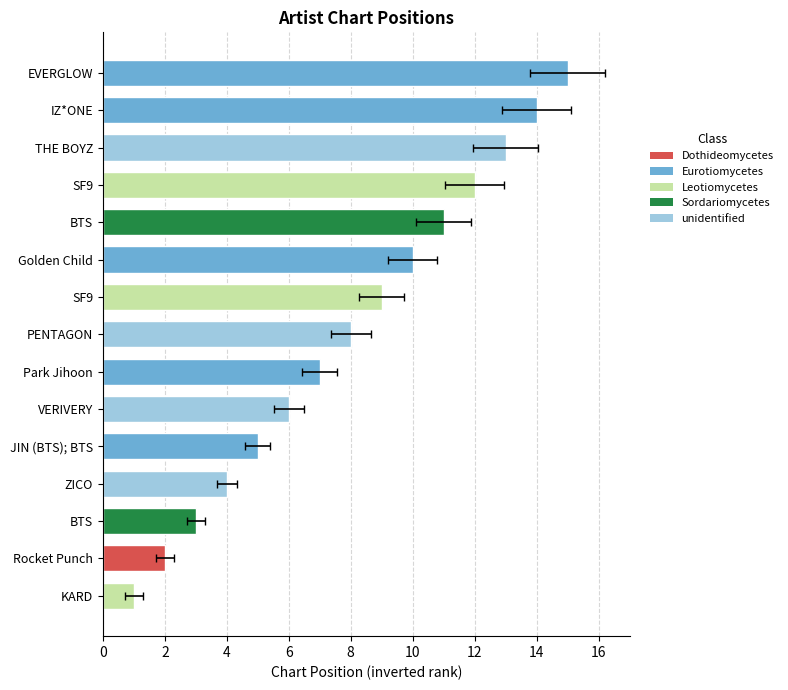

Count the number of categories in the chart.

15